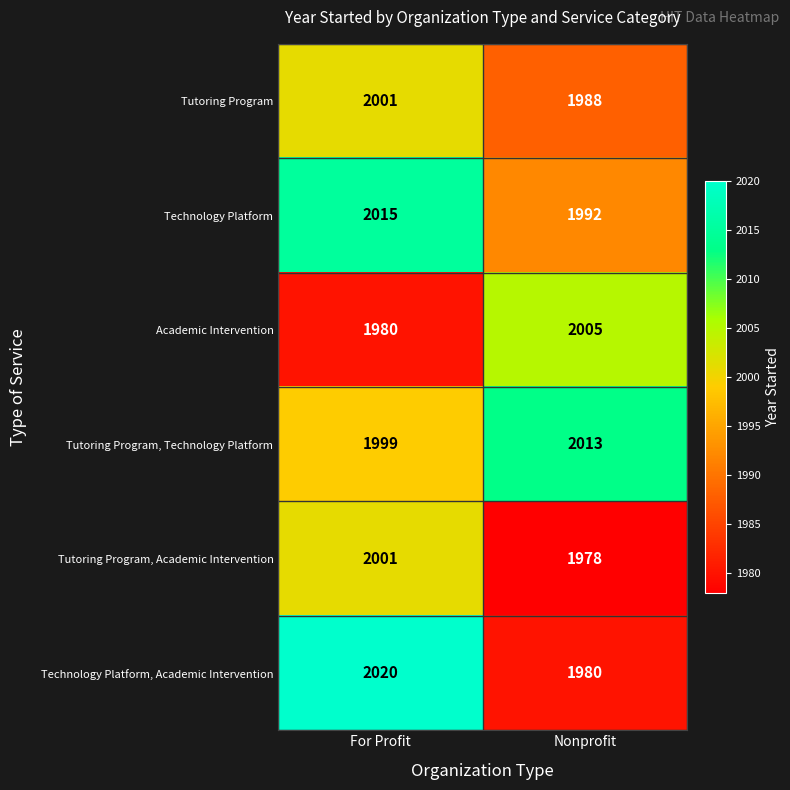

Reading left to right, transcribe all the data shown in this chart.

Tutoring Program: 2001	1988
Technology Platform: 2015	1992
Academic Intervention: 1980	2005
Tutoring Program, Technology Platform: 1999	2013
Tutoring Program, Academic Intervention: 2001	1978
Technology Platform, Academic Intervention: 2020	1980